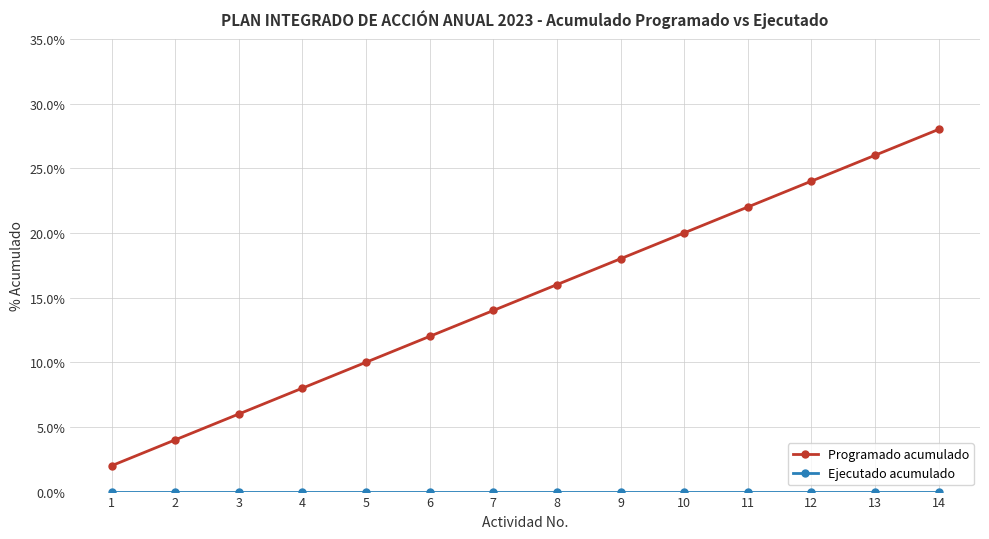

Does the chart have visible grid lines?

Yes